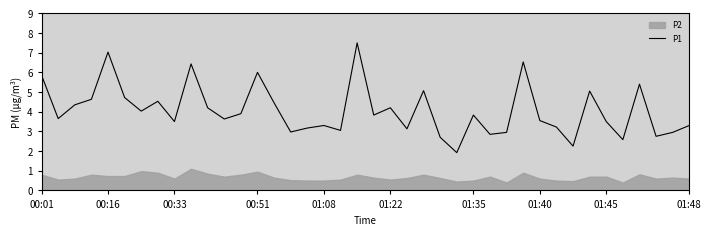

What is the lowest value of the P1 series?

1.9